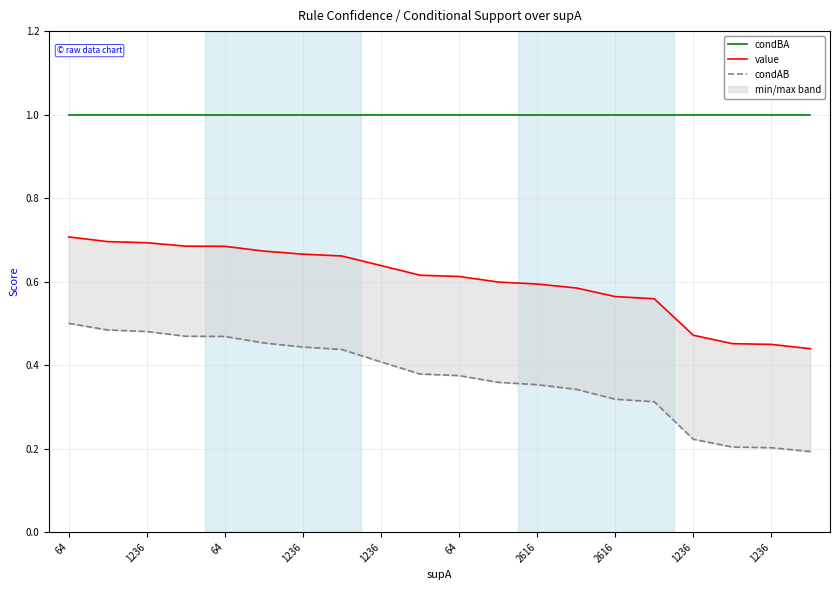

Rank the series by their maximum value, from lowest to highest.

condAB, value, condBA